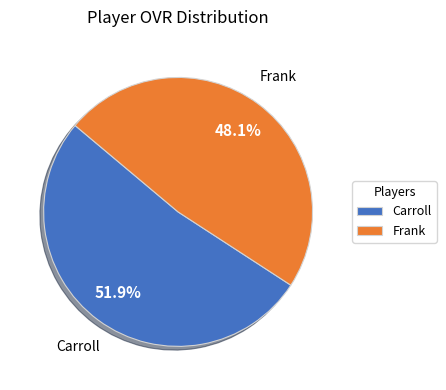

To the nearest percent, what is the difference between the Carroll and Frank slice percentages?

4%